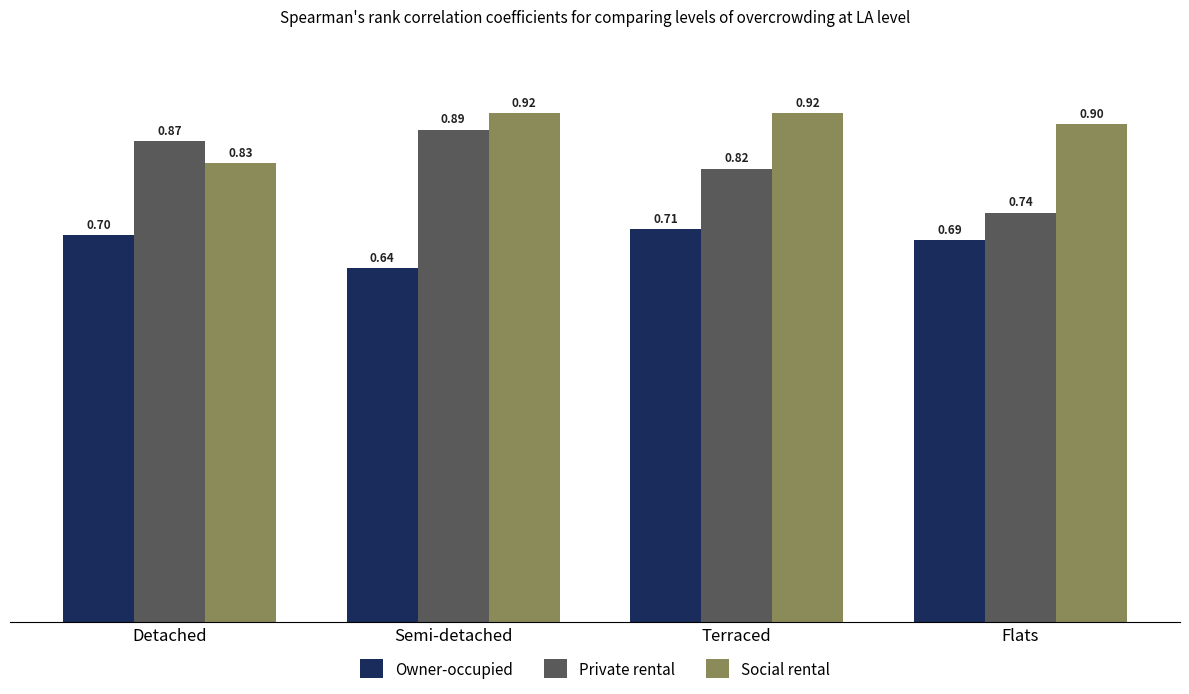

Are the bars grouped side by side (vs. stacked)?

Yes